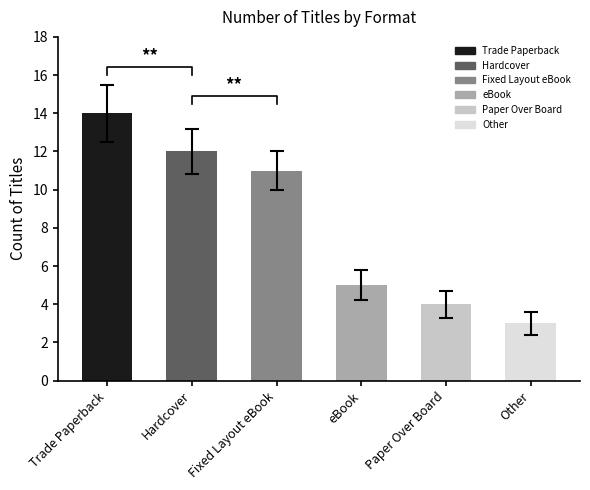

Between Fixed Layout eBook and Trade Paperback, which is larger?

Trade Paperback